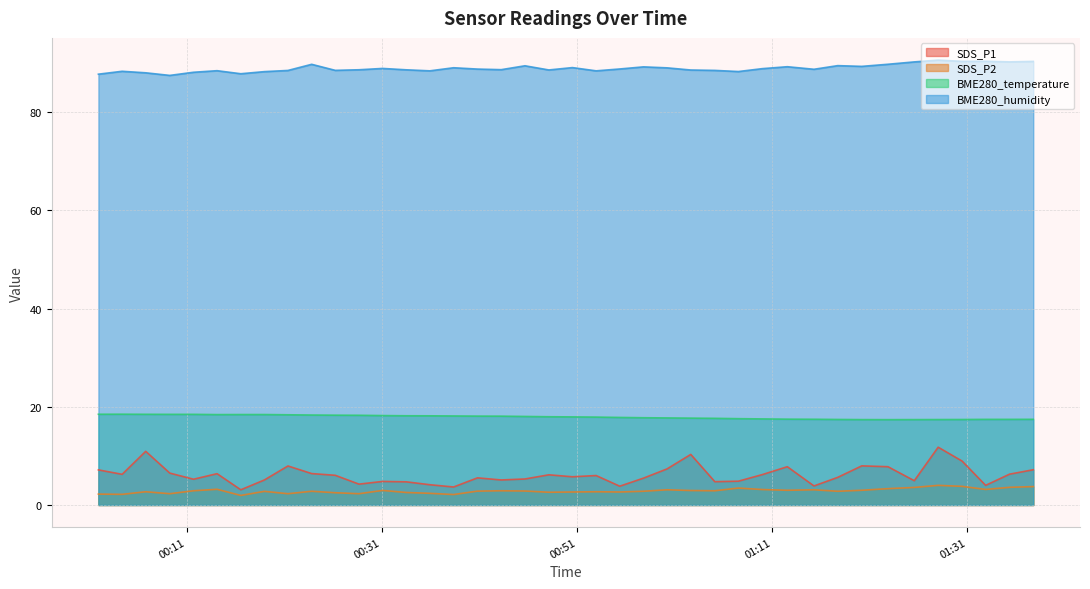

True or false: SDS_P1 and BME280_temperature intersect in this chart.

False